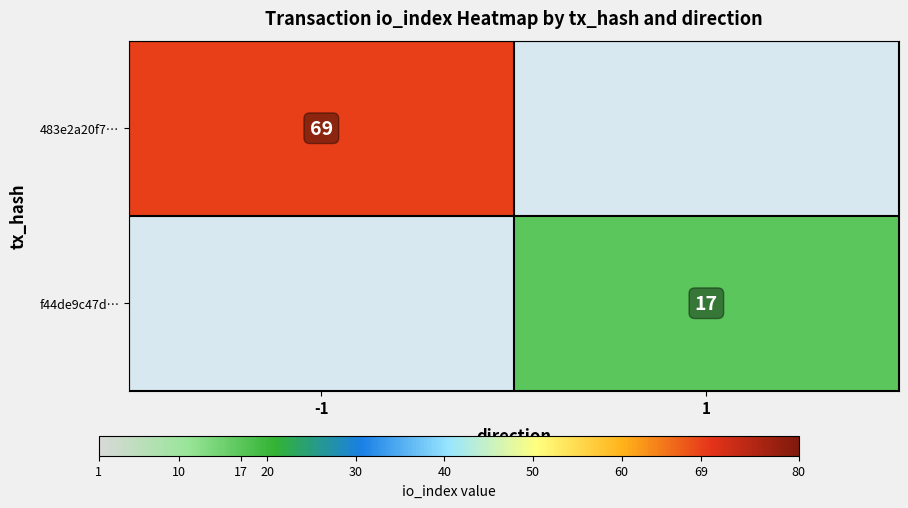

Which label corresponds to the largest value in the chart?

-1